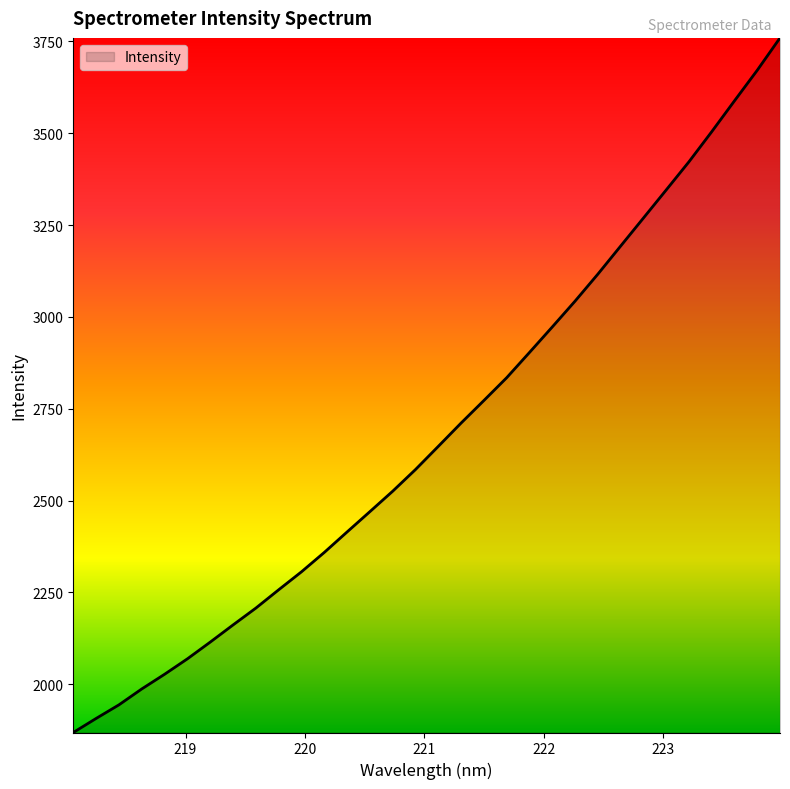

What is the difference between the maximum and minimum values?

1890.6